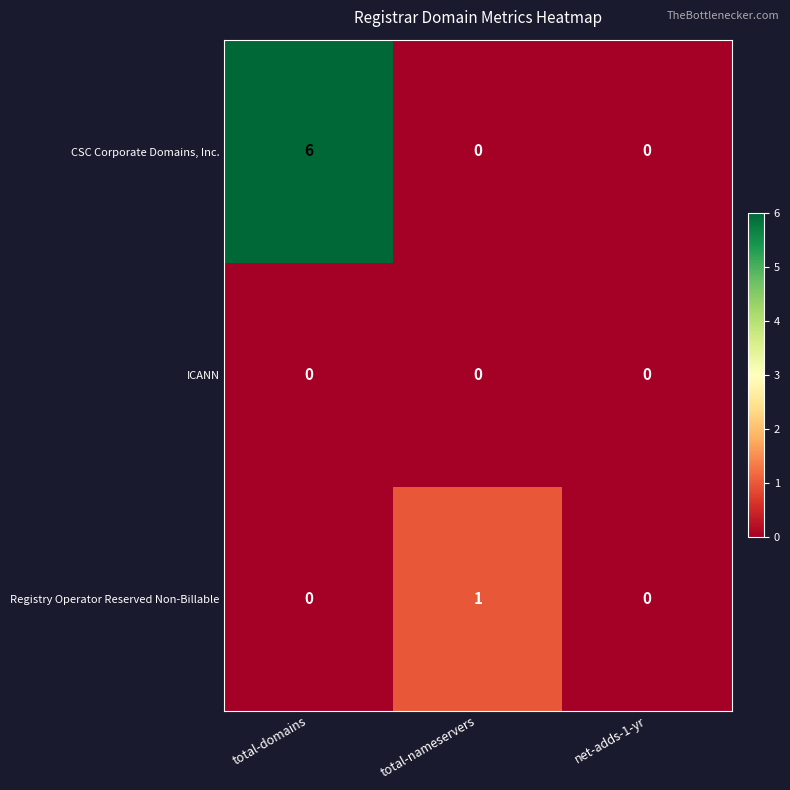

What is the maximum value shown in the chart?

6